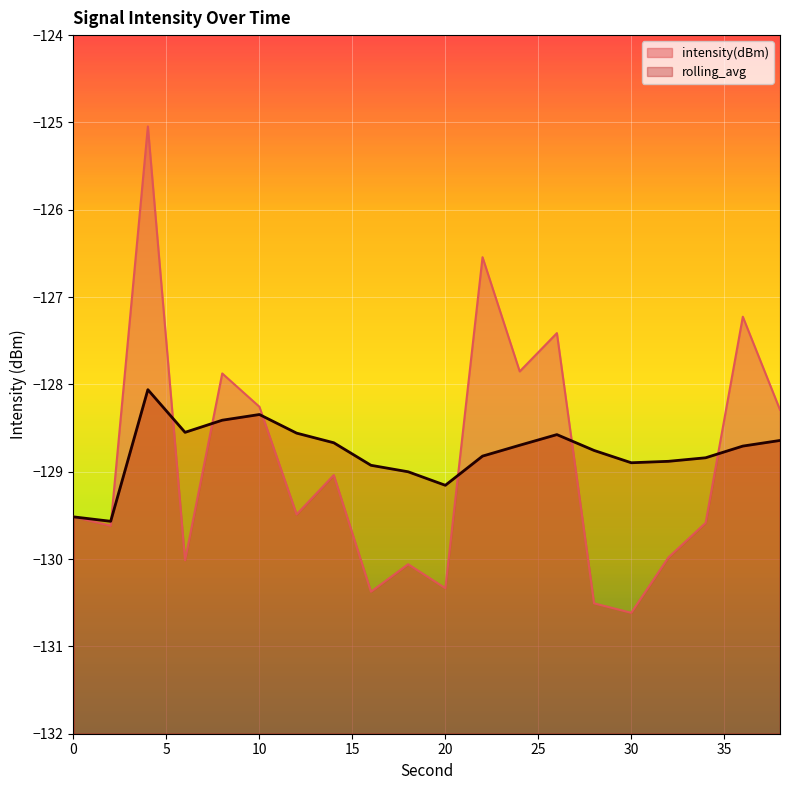

At 30, list the series in order from smallest to largest.

intensity(dBm), rolling_avg